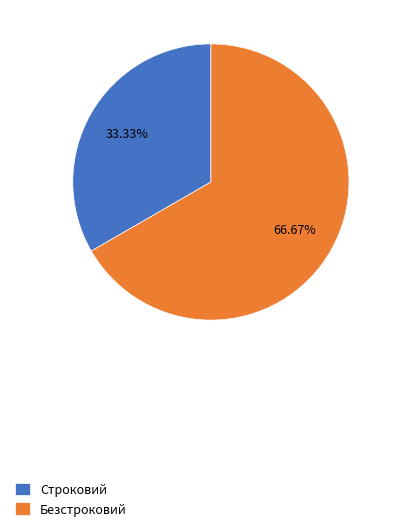

How many slices are in this pie chart?

2